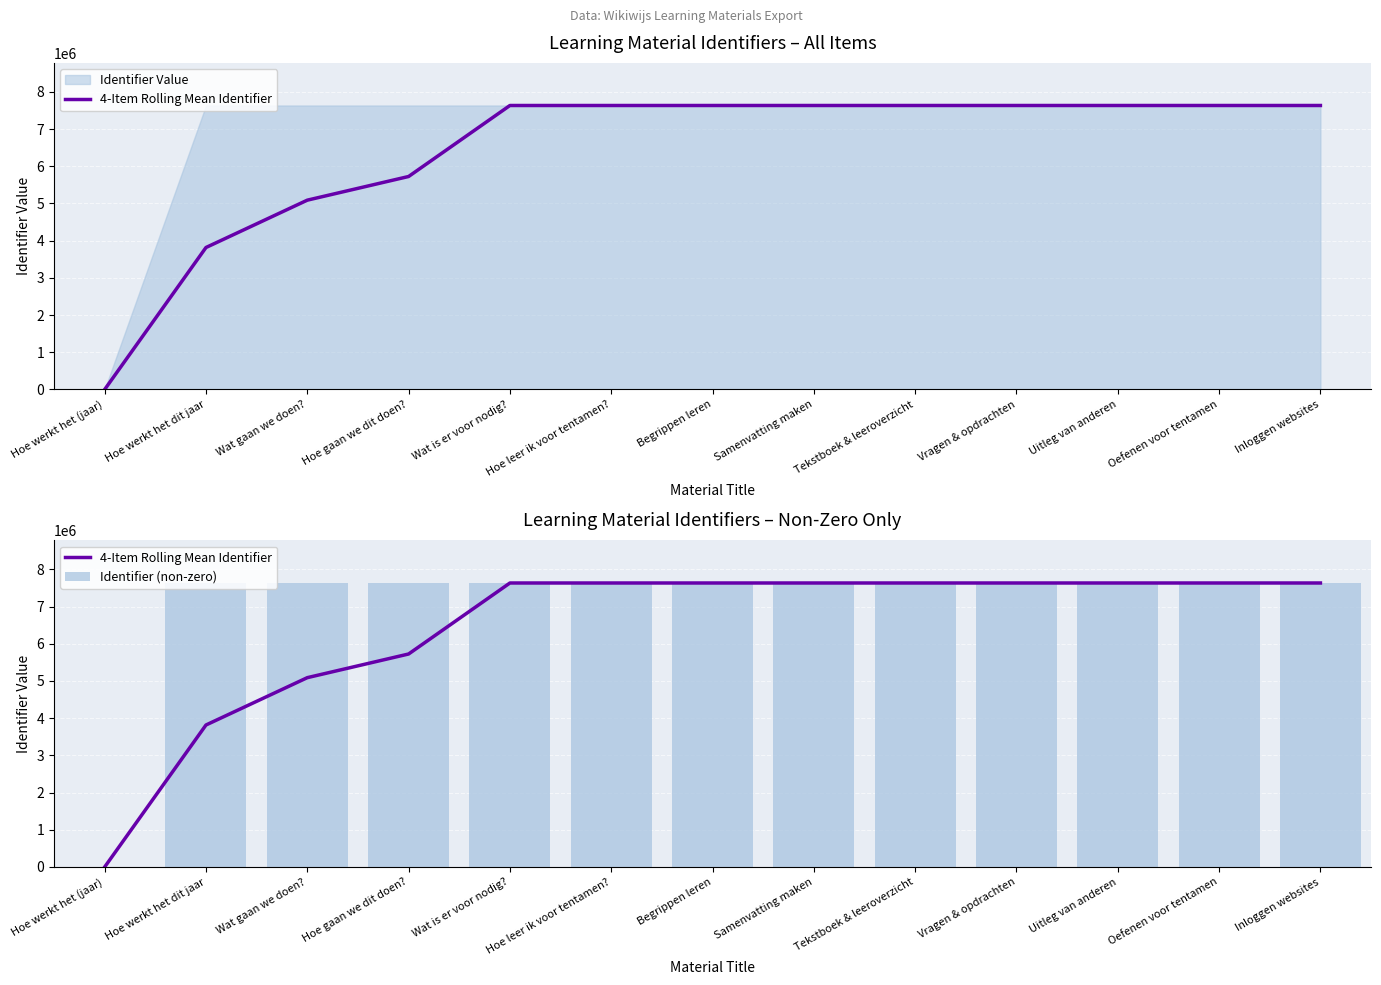

What is the difference between the highest and lowest values at Tekstboek & leeroverzicht?

16.2